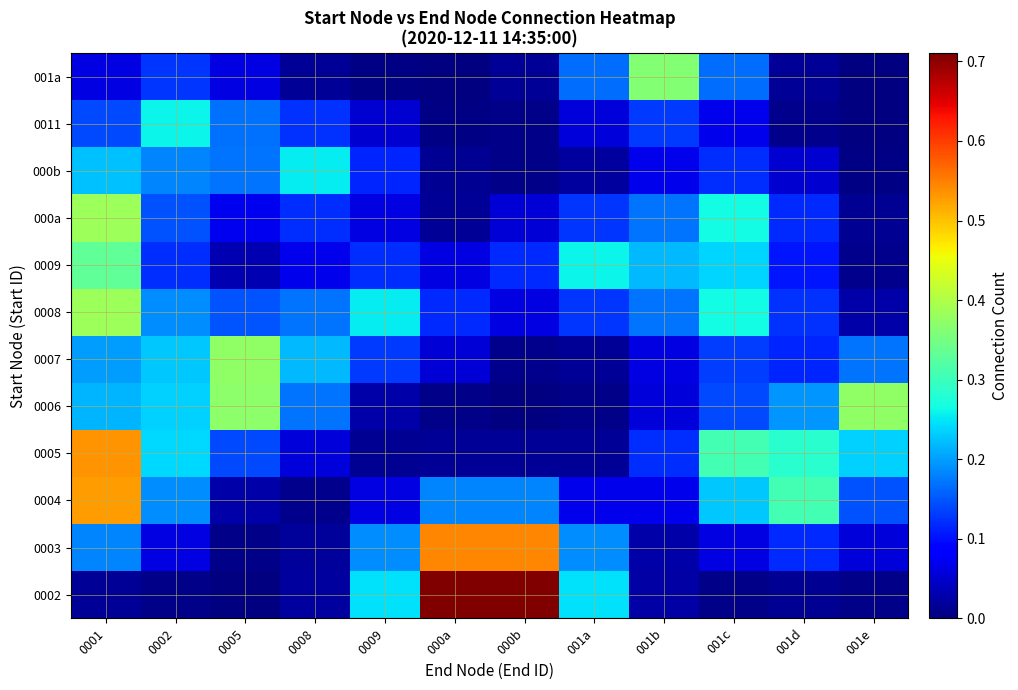

The 0002 series shows 0.0 at 001b. True or false?

True